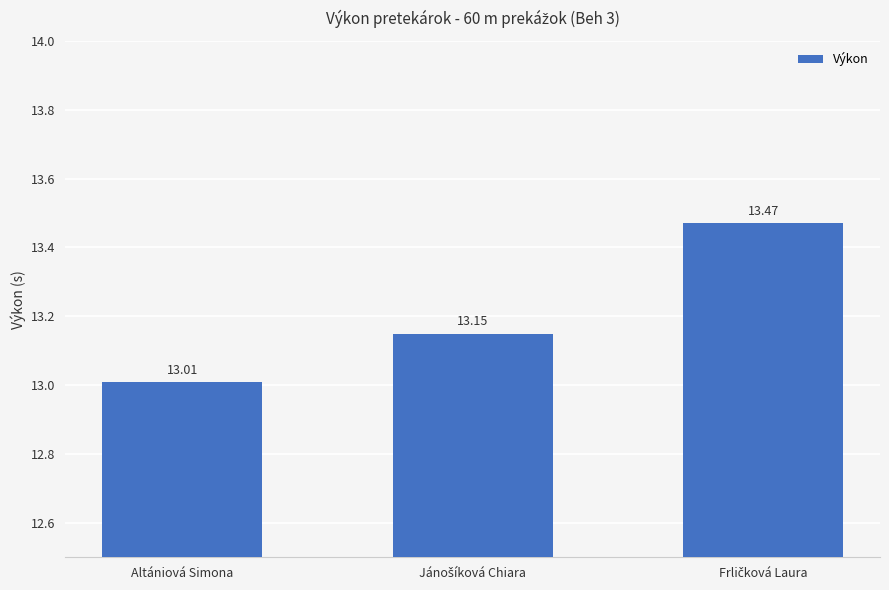

The value at Altániová Simona is 13.0. True or false?

True